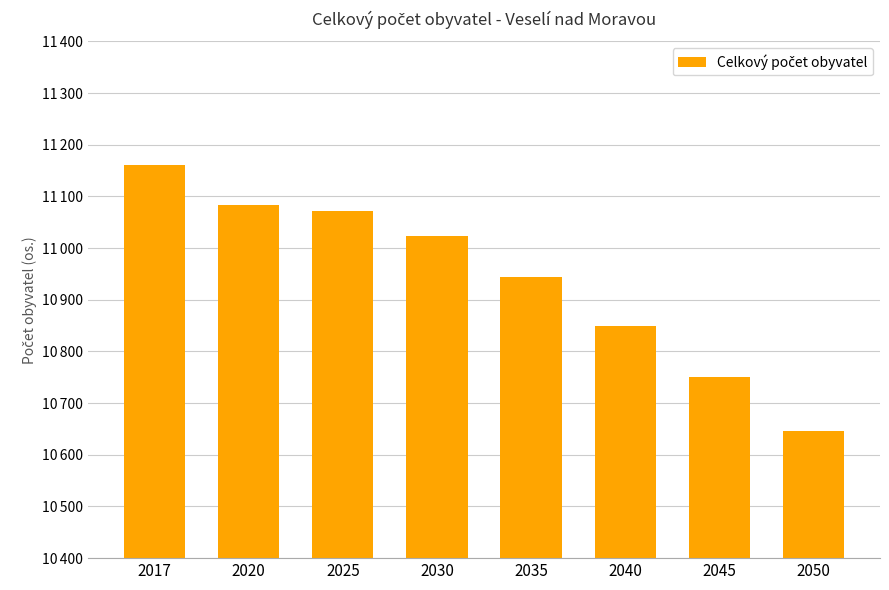

Rank the categories by value from lowest to highest.

2050, 2045, 2040, 2035, 2030, 2025, 2020, 2017